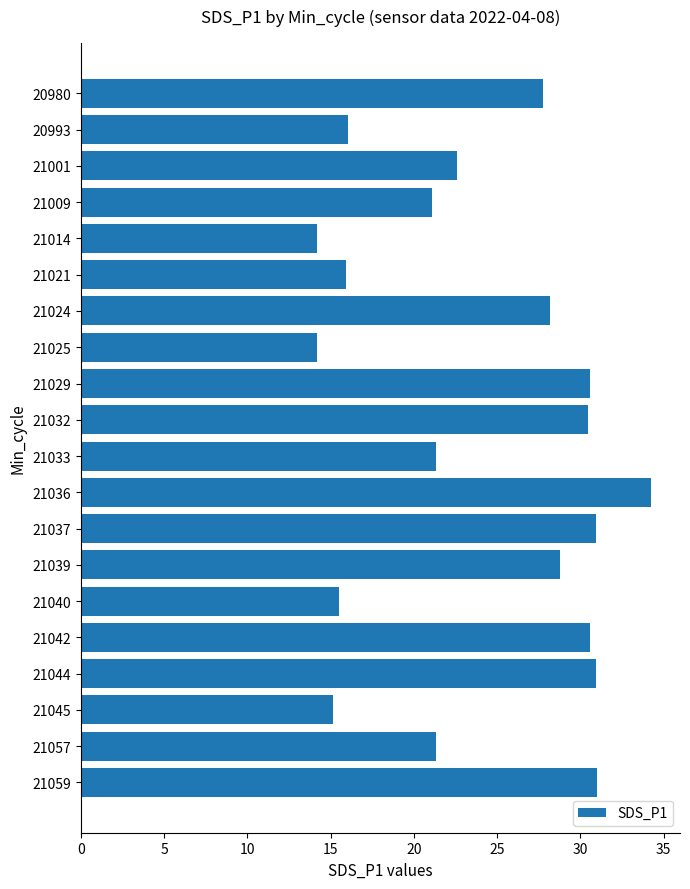

Where is the data nearest to the value 24?

21001